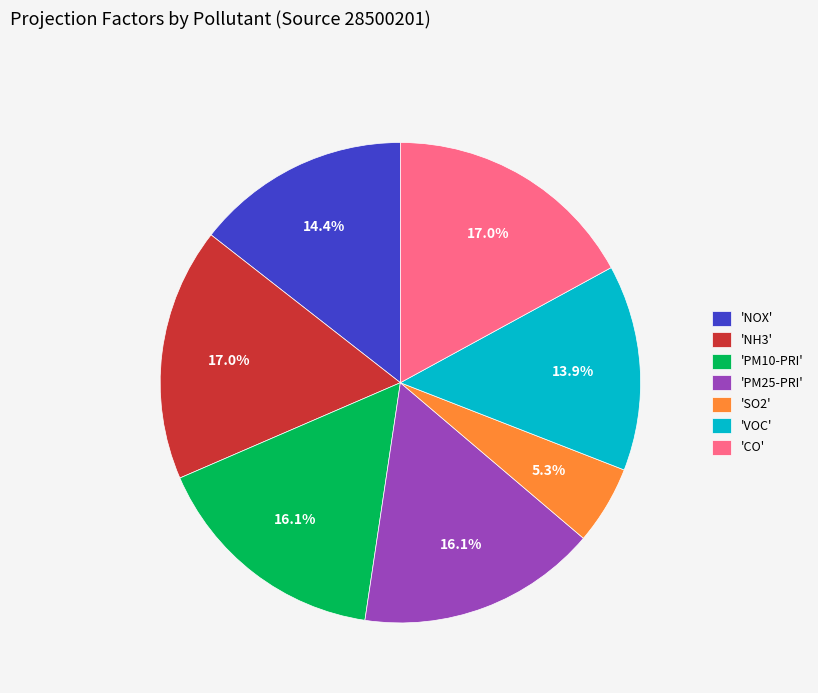

Which category has the smallest portion of the pie?

'SO2'